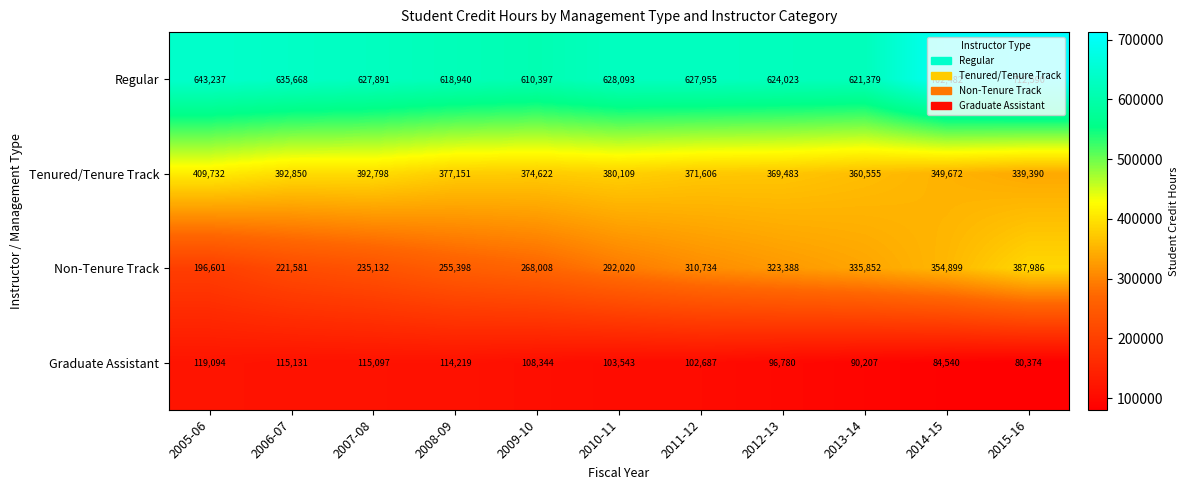

At 2007-08, list the series in order from largest to smallest.

Regular, Tenured/Tenure Track, Non-Tenure Track, Graduate Assistant